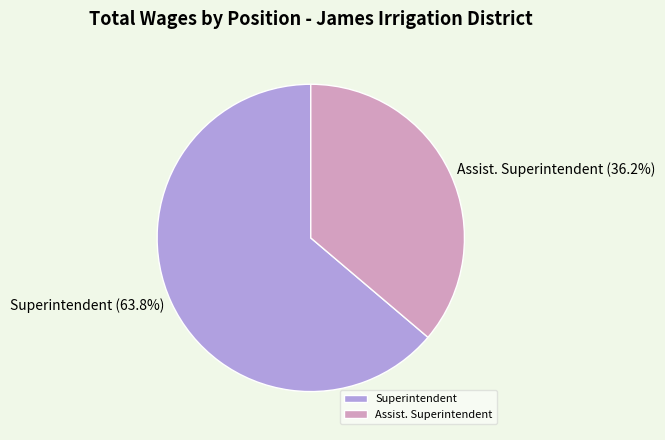

How many slices are in this pie chart?

2